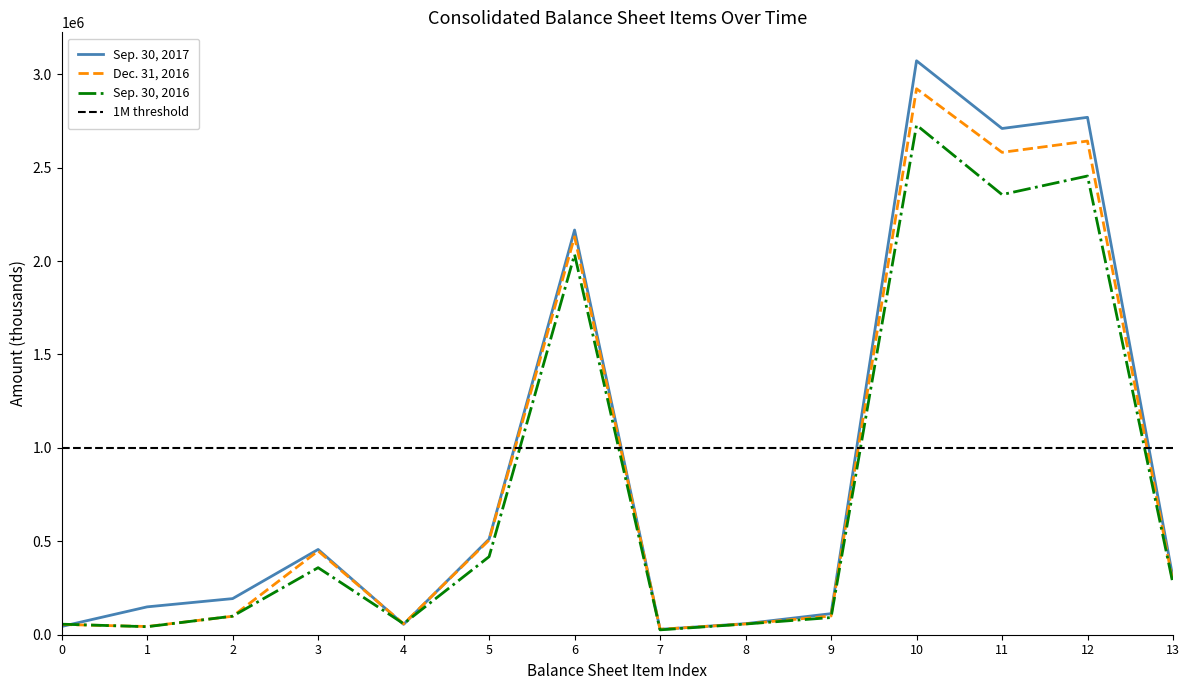

True or false: Sep. 30, 2016 has more than 2 points higher than both neighbors.

True